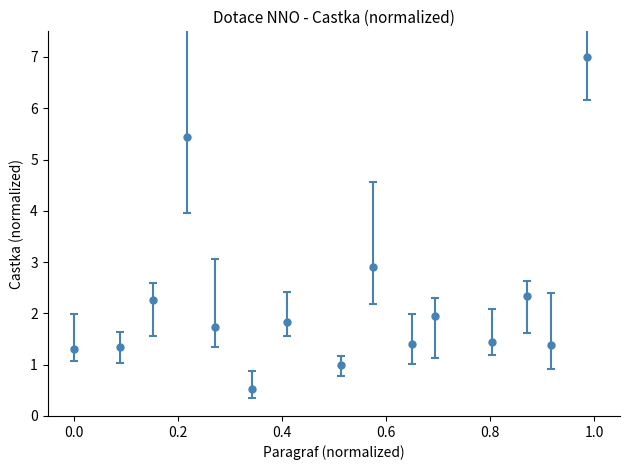

What is the greatest value displayed?

7.0